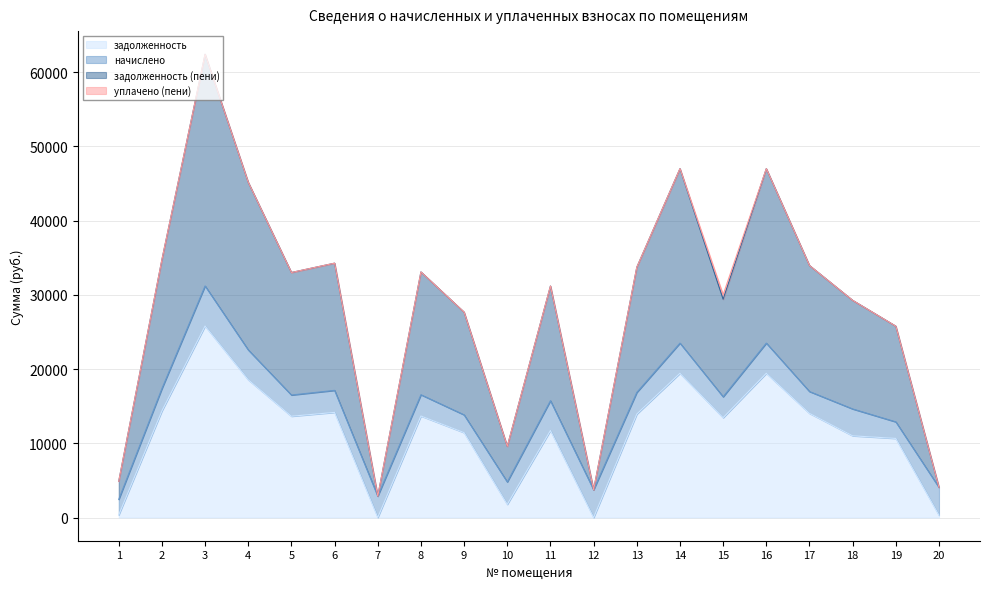

The value of задолженность at 16 is 33736.6. True or false?

False